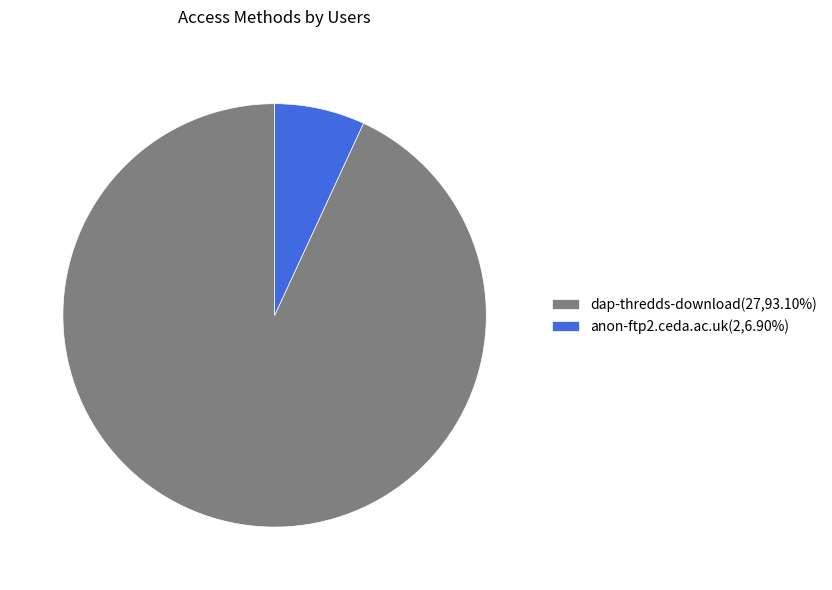

Combined, do anon-ftp2.ceda.ac.uk and dap-thredds-download account for over 50%?

Yes